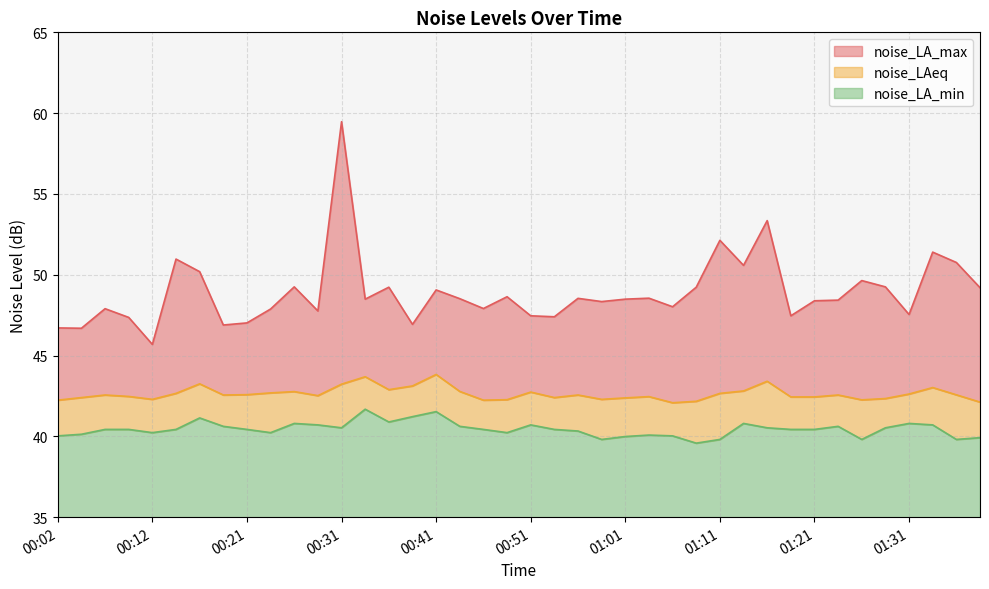

The value of noise_LA_min at 00:34 is 27.9. True or false?

False